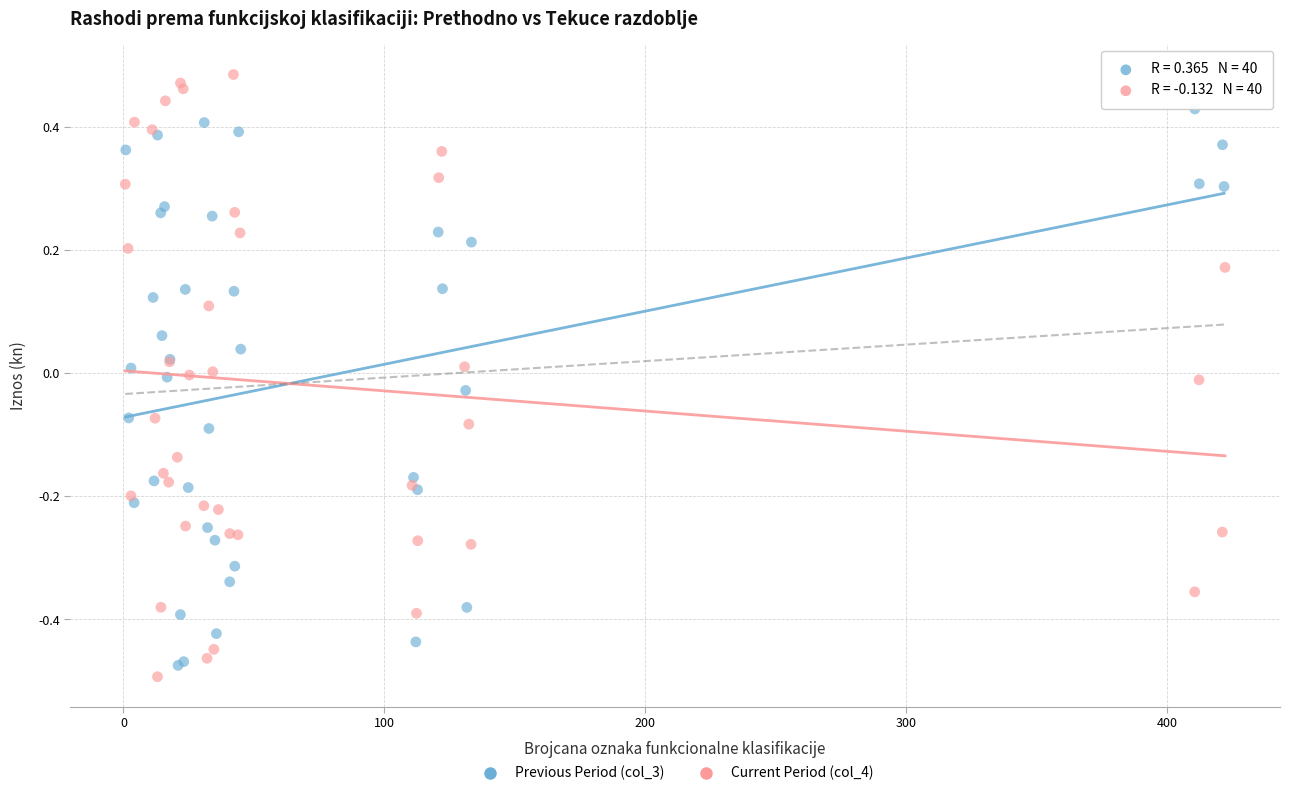

Which series has the widest spread of Y values?

Current Period (col_4)